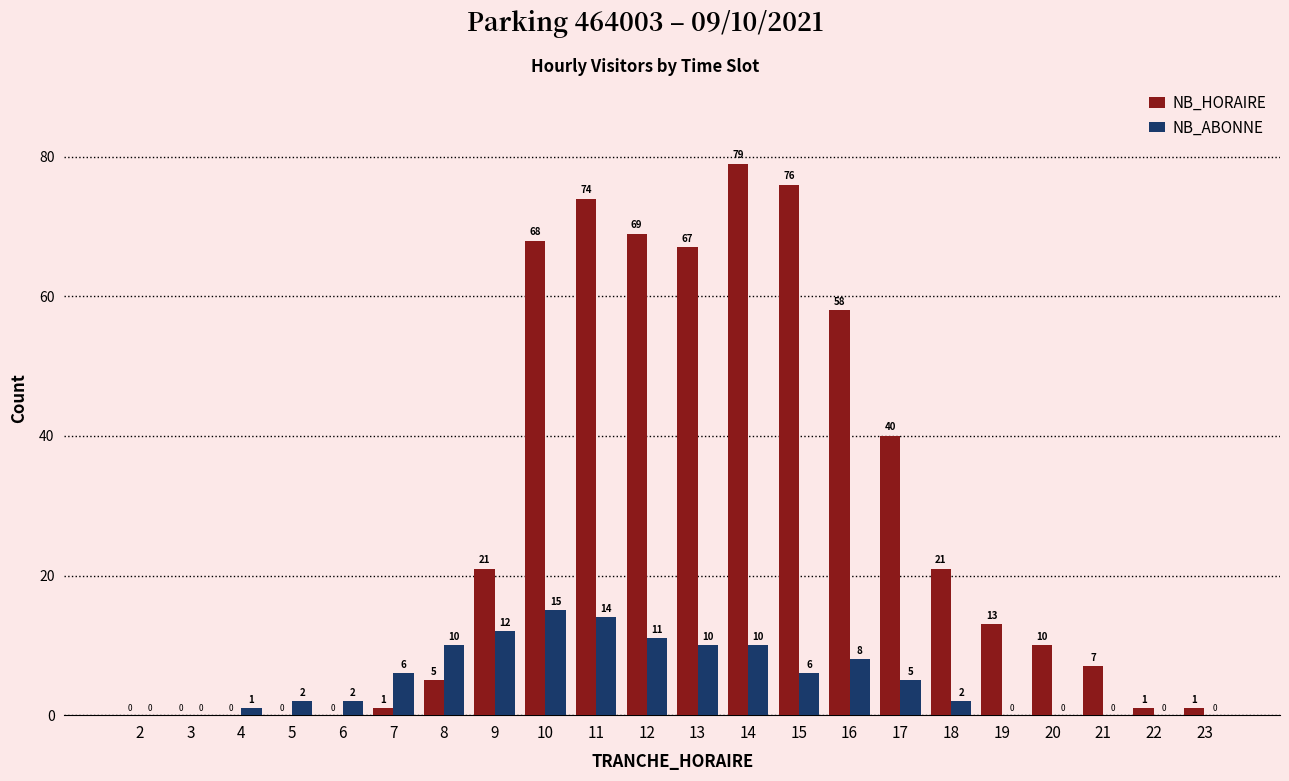

Between 3 and 14, which series saw the biggest shift?

NB_HORAIRE